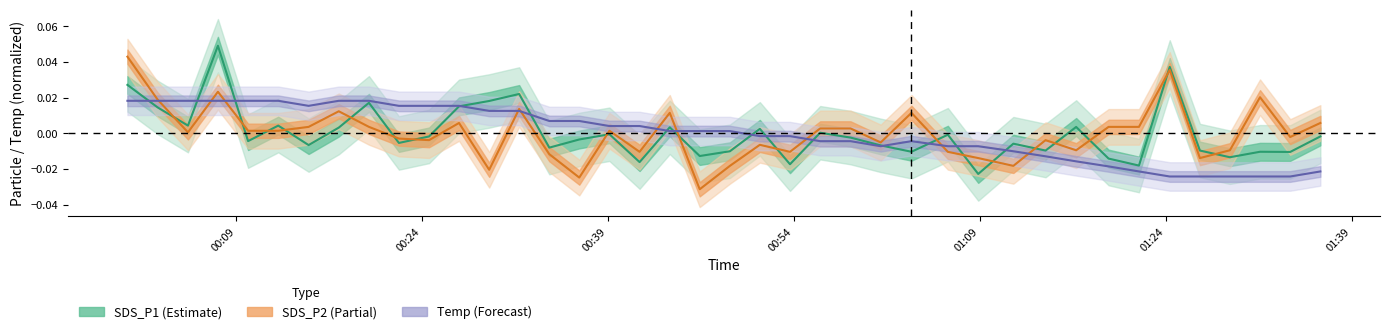

List the series in order of their overall mean, lowest first.

SDS_P2, SDS_P1, Temp